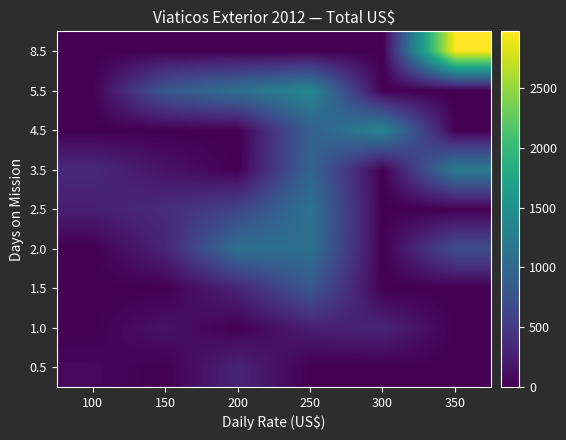

Reading left to right, list all the values displayed in this chart.

0.5: 100=66.7	150=0.0	200=300.0	250=0.0	300=0.0	350=0.0
1.0: 100=0.0	150=150.0	200=0.0	250=250.0	300=300.0	350=0.0
1.5: 100=0.0	150=0.0	200=300.0	250=825.0	300=0.0	350=0.0
2.0: 100=0.0	150=300.0	200=1100.0	250=1100.0	300=0.0	350=700.0
2.5: 100=250.0	150=375.0	200=600.0	250=1125.0	300=0.0	350=0.0
3.5: 100=350.0	150=150.0	200=0.0	250=958.3	300=0.0	350=1225.0
4.5: 100=0.0	150=0.0	200=0.0	250=906.2	300=1350.0	350=0.0
5.5: 100=0.0	150=825.0	200=1100.0	250=1375.0	300=0.0	350=0.0
8.5: 100=0.0	150=0.0	200=0.0	250=0.0	300=0.0	350=2975.0